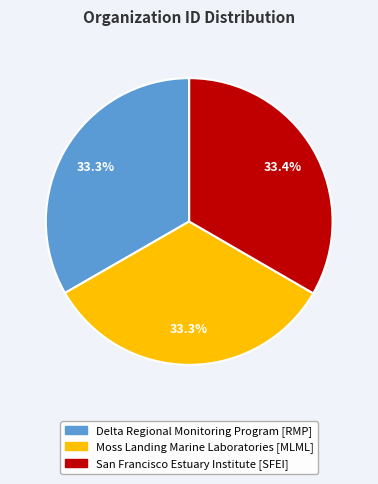

What percentage is the San Francisco Estuary Institute [SFEI] slice, to the nearest percent?

33%